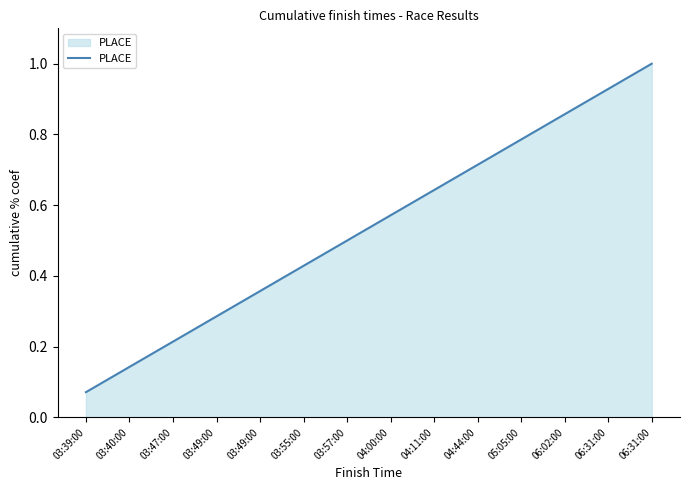

Does the chart display data point markers on the line(s)?

No